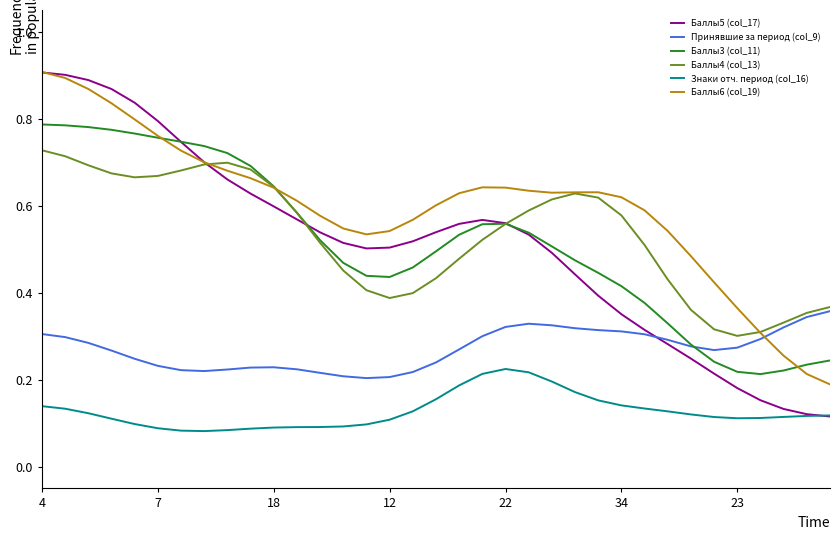

Which series has the largest range (max minus min)?

Баллы5 (col_17)